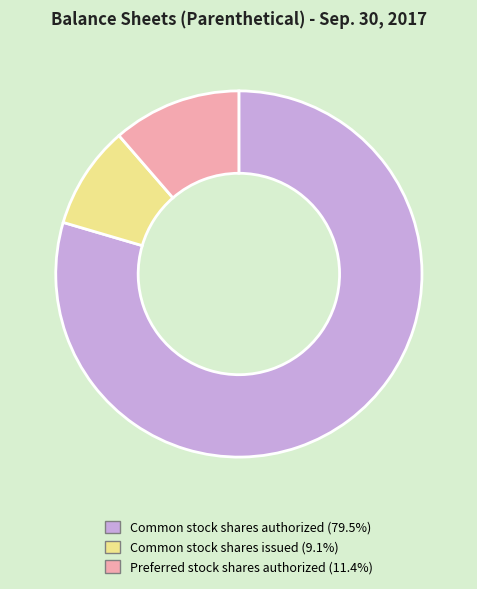

Combined, do Common stock shares issued and Common stock shares authorized account for over 50%?

Yes